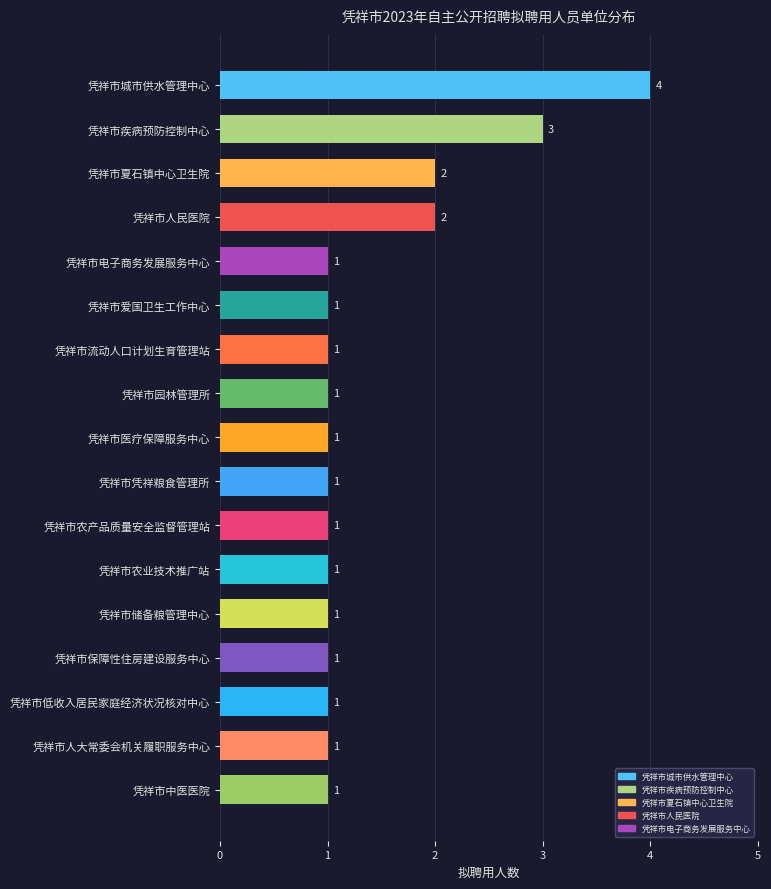

How many values exceed 1?

4